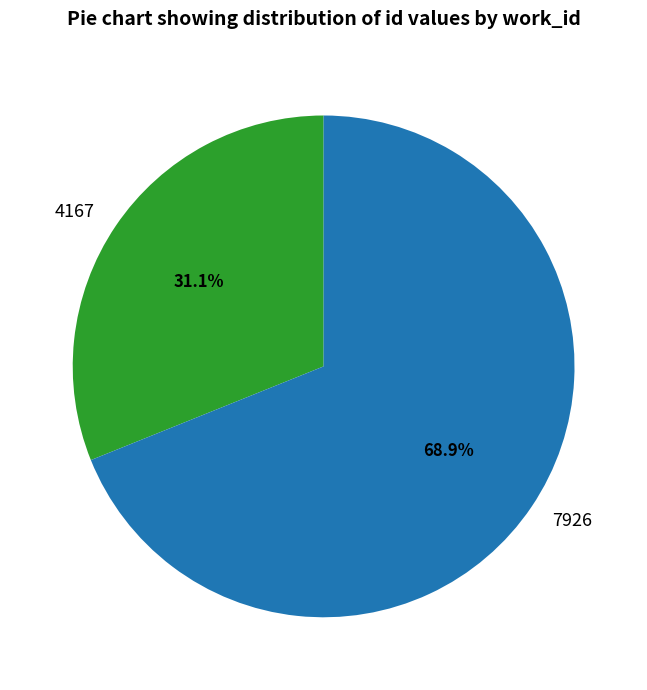

Rank the categories by value from highest to lowest.

7926, 4167